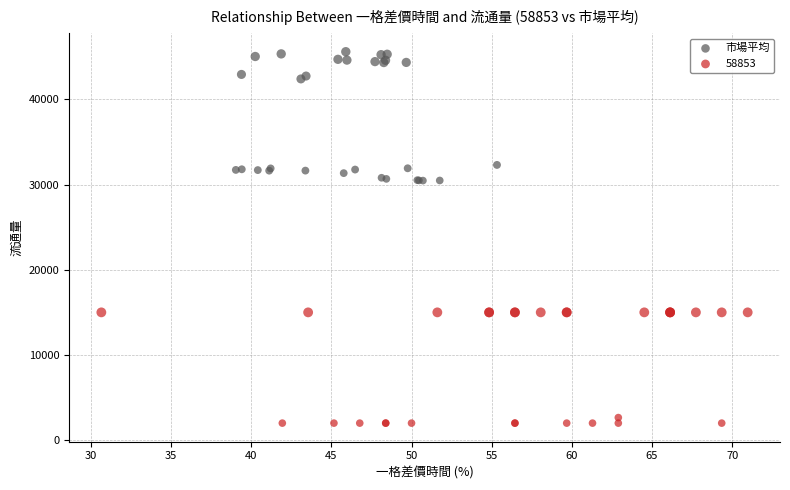

Which series reaches the maximum Y coordinate?

市場平均